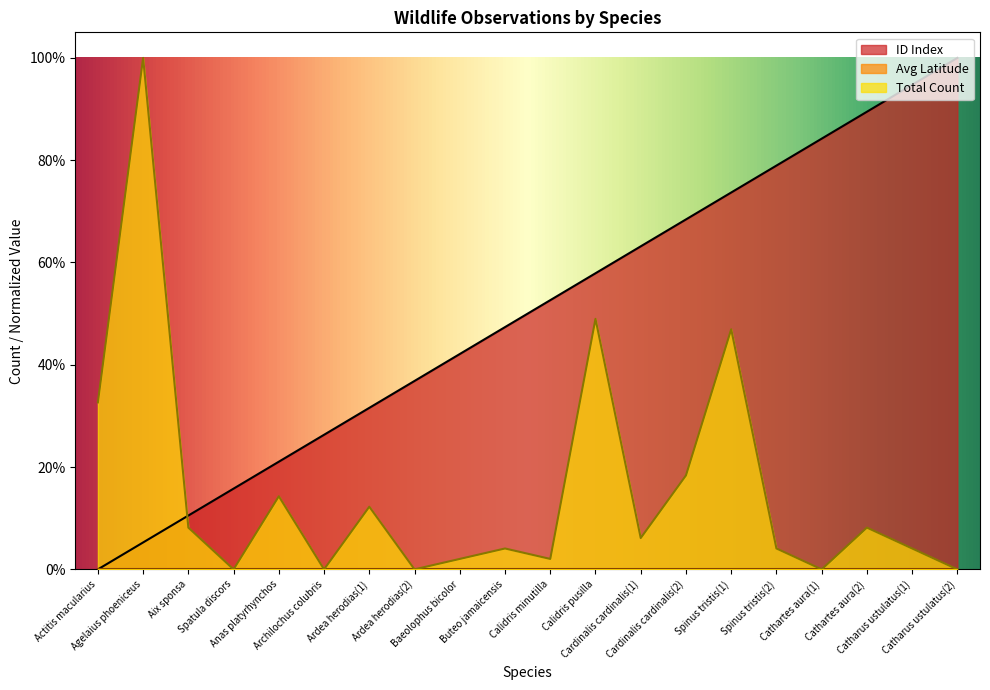

How many series are shown in this chart?

3